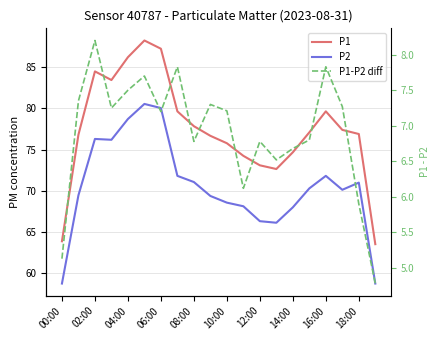

How many data points in P1-P2 diff are above 7?

11